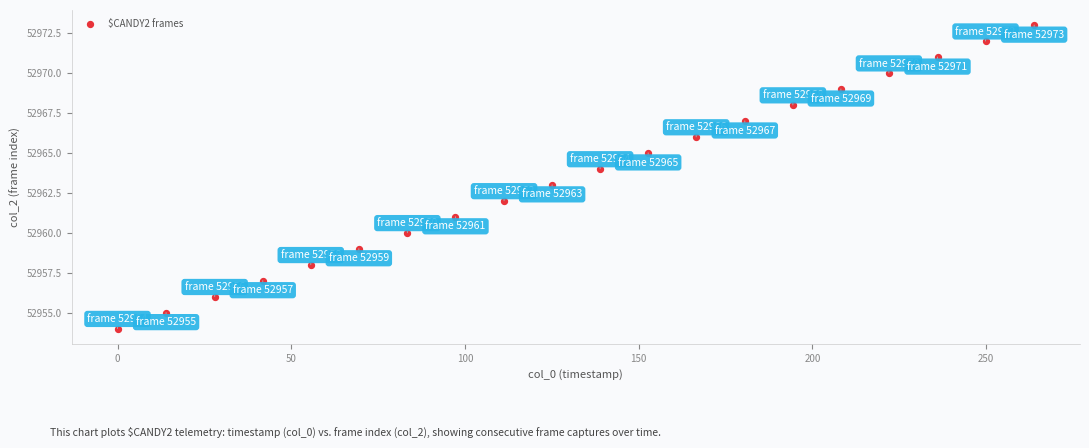

What is the range of Y values (max minus min)?

19